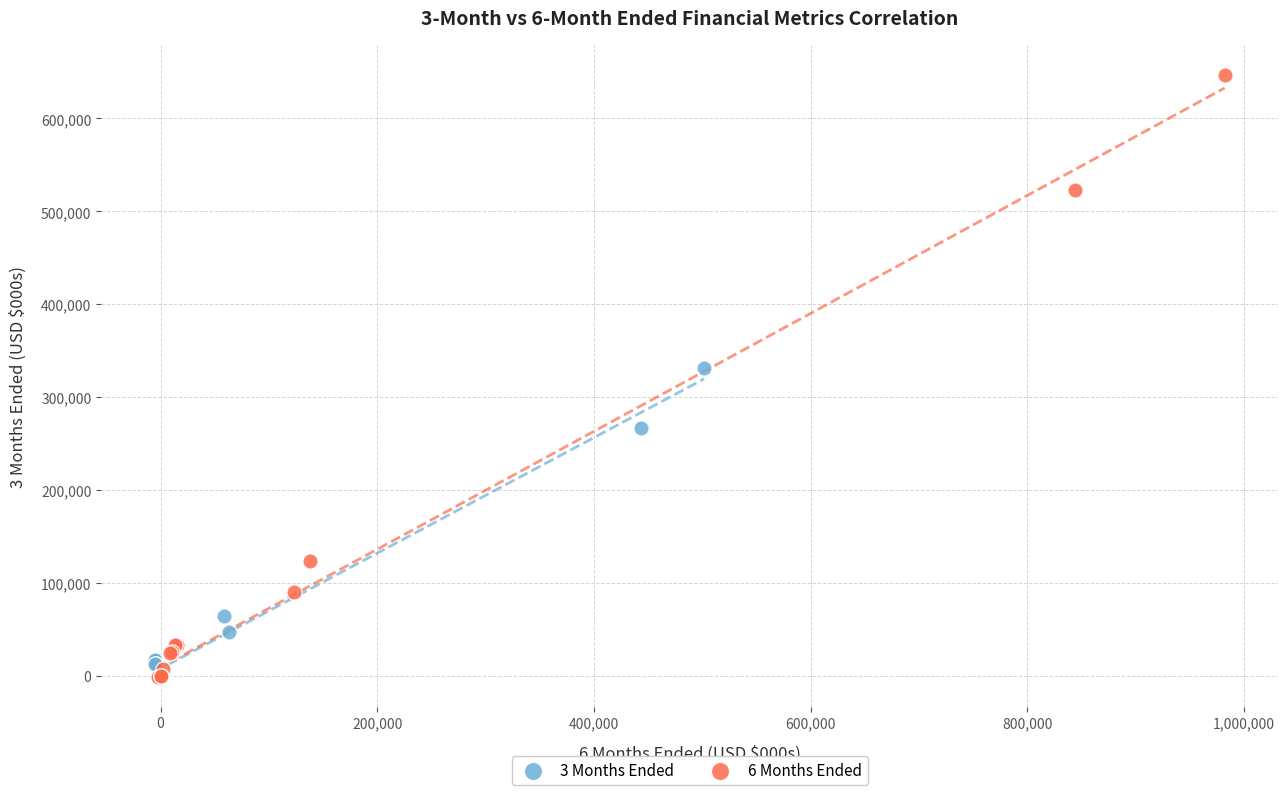

Which series contains the highest Y value?

6 Months Ended